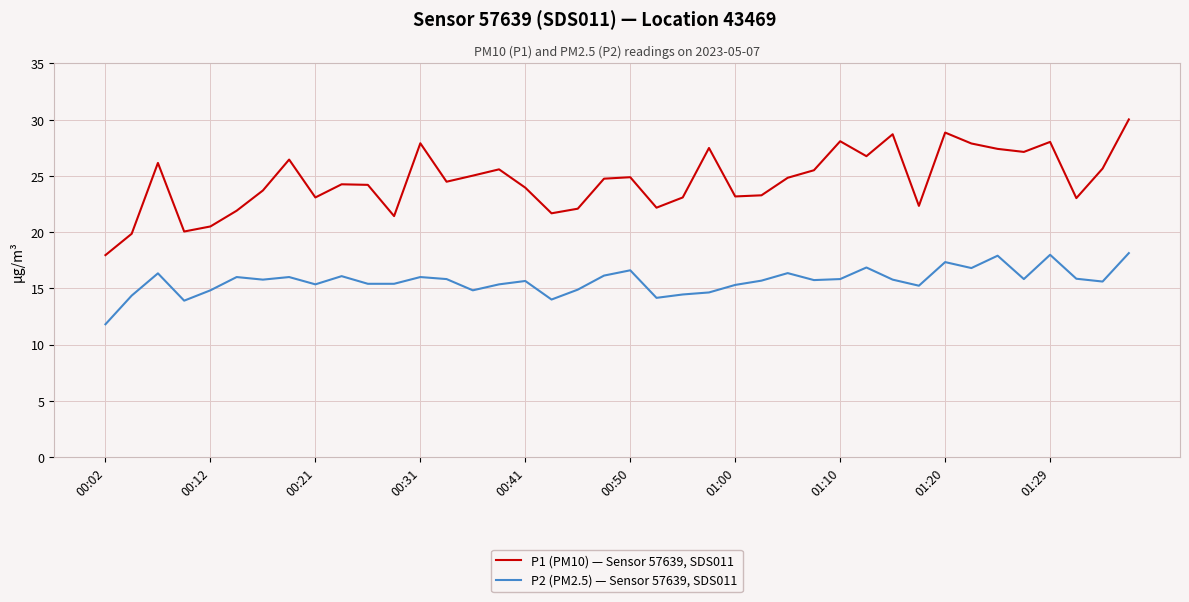

Which series has the largest range (max minus min)?

P1 (PM10) — Sensor 57639, SDS011